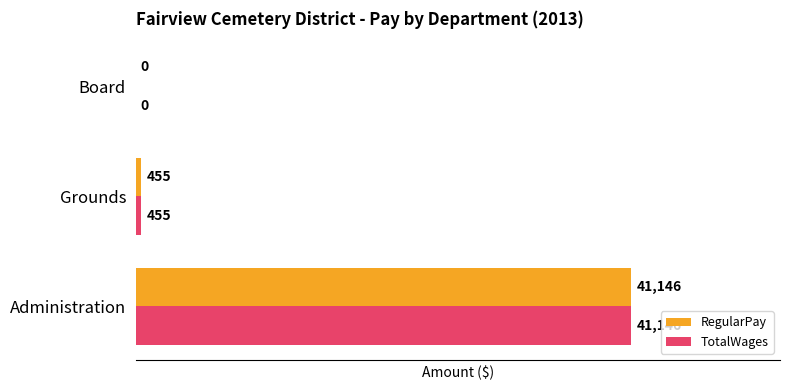

What is the greatest value displayed?

41146